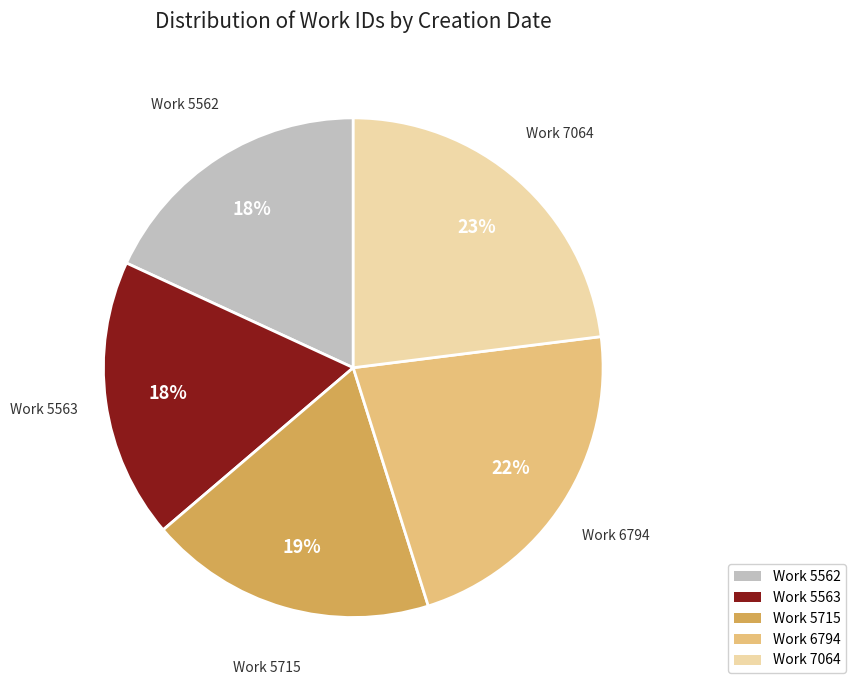

How many segments does this pie chart have?

5